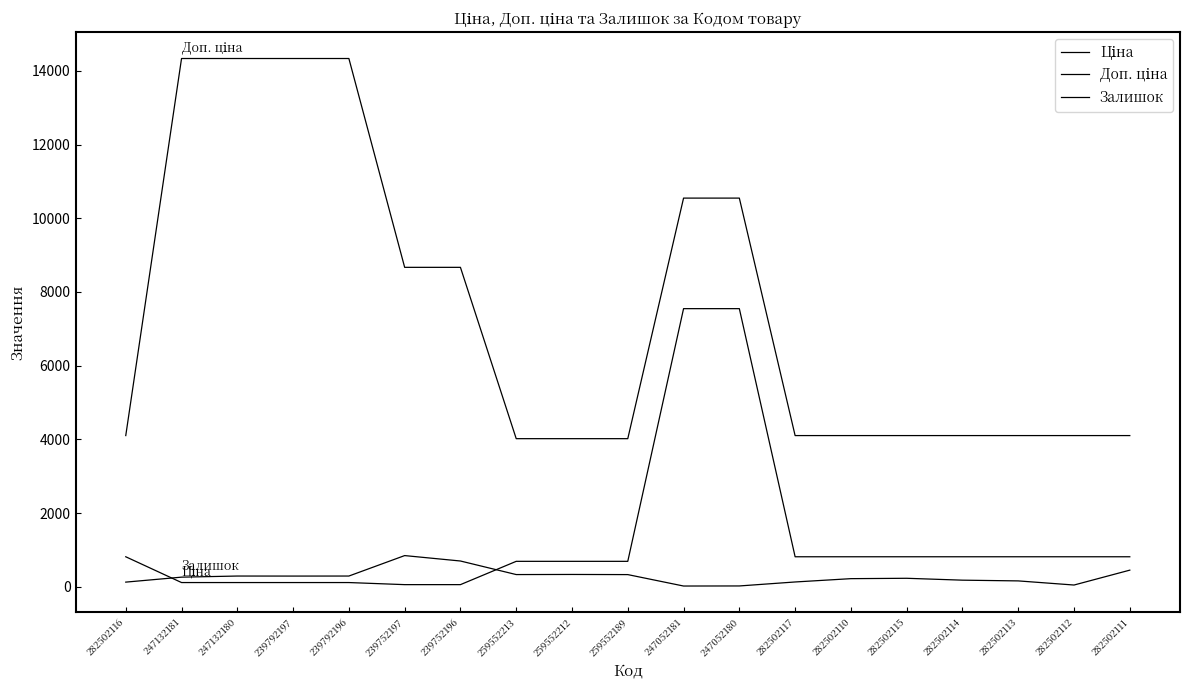

How many distinct data groups are displayed?

3